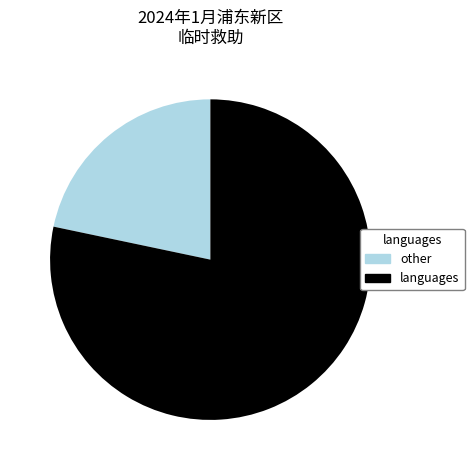

Is there any slice that represents more than half of the pie?

Yes